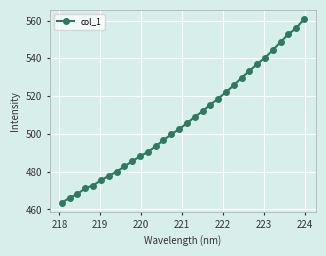

How many distinct data groups are displayed?

1